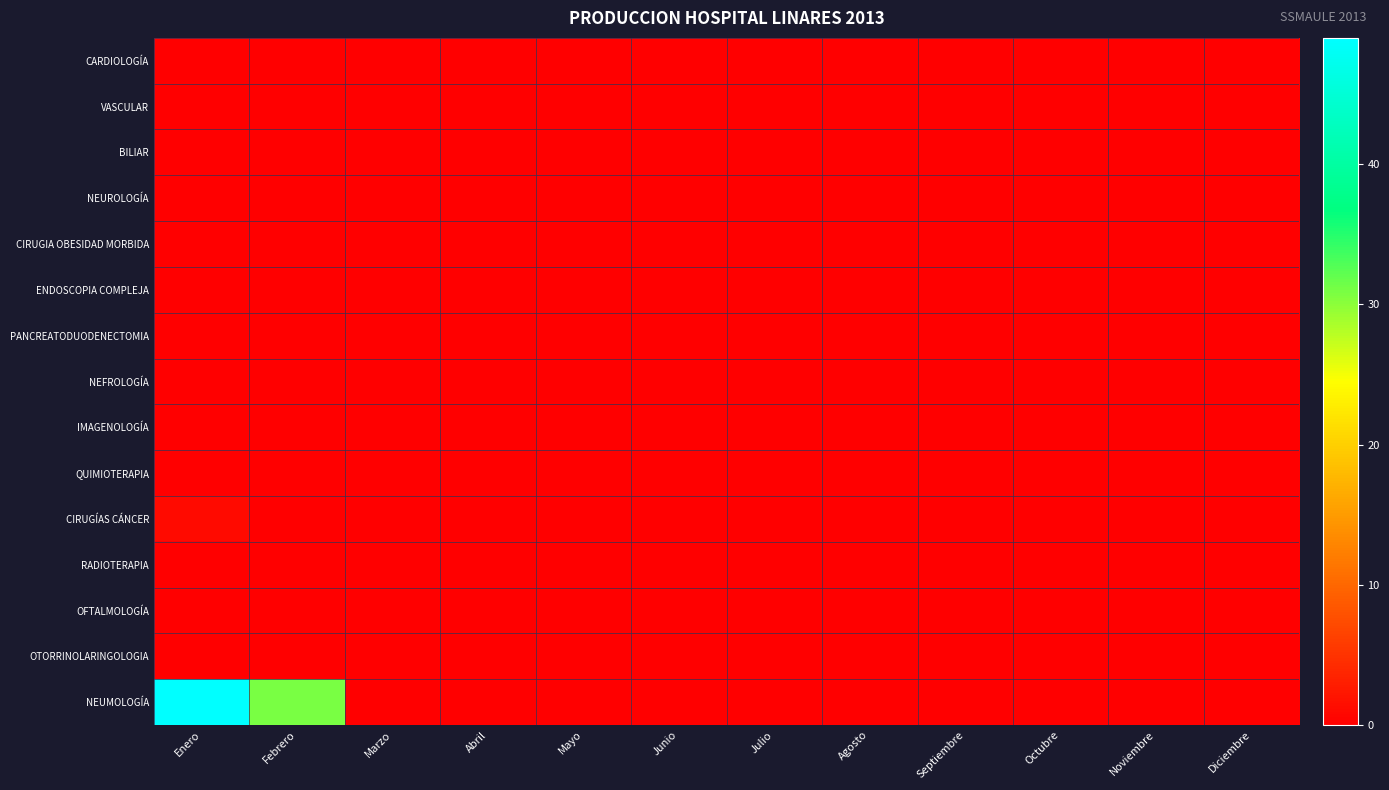

Reading left to right, what are all the values shown in this chart?

CARDIOLOGÍA: Enero=0	Febrero=0	Marzo=0	Abril=0	Mayo=0	Junio=0	Julio=0	Agosto=0	Septiembre=0	Octubre=0	Noviembre=0	Diciembre=0
VASCULAR: Enero=0	Febrero=0	Marzo=0	Abril=0	Mayo=0	Junio=0	Julio=0	Agosto=0	Septiembre=0	Octubre=0	Noviembre=0	Diciembre=0
BILIAR: Enero=0	Febrero=0	Marzo=0	Abril=0	Mayo=0	Junio=0	Julio=0	Agosto=0	Septiembre=0	Octubre=0	Noviembre=0	Diciembre=0
NEUROLOGÍA: Enero=0	Febrero=0	Marzo=0	Abril=0	Mayo=0	Junio=0	Julio=0	Agosto=0	Septiembre=0	Octubre=0	Noviembre=0	Diciembre=0
CIRUGIA OBESIDAD MORBIDA: Enero=0	Febrero=0	Marzo=0	Abril=0	Mayo=0	Junio=0	Julio=0	Agosto=0	Septiembre=0	Octubre=0	Noviembre=0	Diciembre=0
ENDOSCOPIA COMPLEJA: Enero=0	Febrero=0	Marzo=0	Abril=0	Mayo=0	Junio=0	Julio=0	Agosto=0	Septiembre=0	Octubre=0	Noviembre=0	Diciembre=0
PANCREATODUODENECTOMIA: Enero=0	Febrero=0	Marzo=0	Abril=0	Mayo=0	Junio=0	Julio=0	Agosto=0	Septiembre=0	Octubre=0	Noviembre=0	Diciembre=0
NEFROLOGÍA: Enero=0	Febrero=0	Marzo=0	Abril=0	Mayo=0	Junio=0	Julio=0	Agosto=0	Septiembre=0	Octubre=0	Noviembre=0	Diciembre=0
IMAGENOLOGÍA: Enero=0	Febrero=0	Marzo=0	Abril=0	Mayo=0	Junio=0	Julio=0	Agosto=0	Septiembre=0	Octubre=0	Noviembre=0	Diciembre=0
QUIMIOTERAPIA: Enero=0	Febrero=0	Marzo=0	Abril=0	Mayo=0	Junio=0	Julio=0	Agosto=0	Septiembre=0	Octubre=0	Noviembre=0	Diciembre=0
CIRUGÍAS CÁNCER: Enero=1	Febrero=0	Marzo=0	Abril=0	Mayo=0	Junio=0	Julio=0	Agosto=0	Septiembre=0	Octubre=0	Noviembre=0	Diciembre=0
RADIOTERAPIA: Enero=0	Febrero=0	Marzo=0	Abril=0	Mayo=0	Junio=0	Julio=0	Agosto=0	Septiembre=0	Octubre=0	Noviembre=0	Diciembre=0
OFTALMOLOGÍA: Enero=0	Febrero=0	Marzo=0	Abril=0	Mayo=0	Junio=0	Julio=0	Agosto=0	Septiembre=0	Octubre=0	Noviembre=0	Diciembre=0
OTORRINOLARINGOLOGIA: Enero=0	Febrero=0	Marzo=0	Abril=0	Mayo=0	Junio=0	Julio=0	Agosto=0	Septiembre=0	Octubre=0	Noviembre=0	Diciembre=0
NEUMOLOGÍA: Enero=49	Febrero=31	Marzo=0	Abril=0	Mayo=0	Junio=0	Julio=0	Agosto=0	Septiembre=0	Octubre=0	Noviembre=0	Diciembre=0